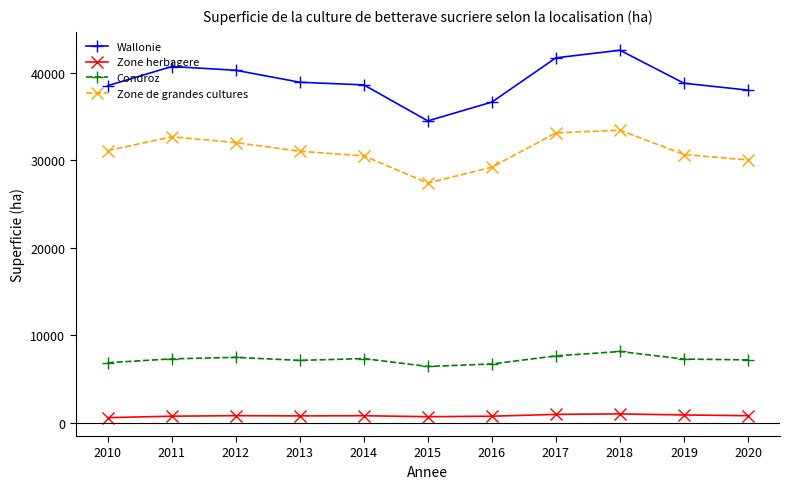

Does the chart display data point markers on the line(s)?

Yes